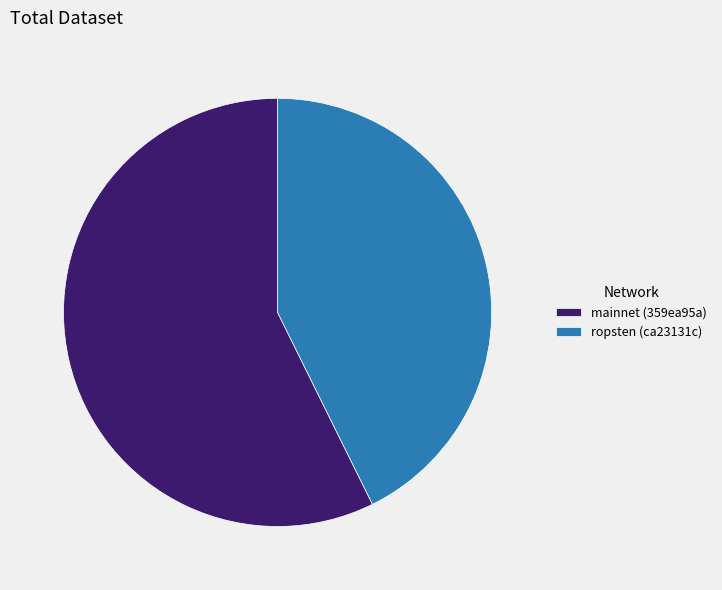

Approximately how many times larger is the value at ropsten (ca23131c) compared to mainnet (359ea95a)?

0.7